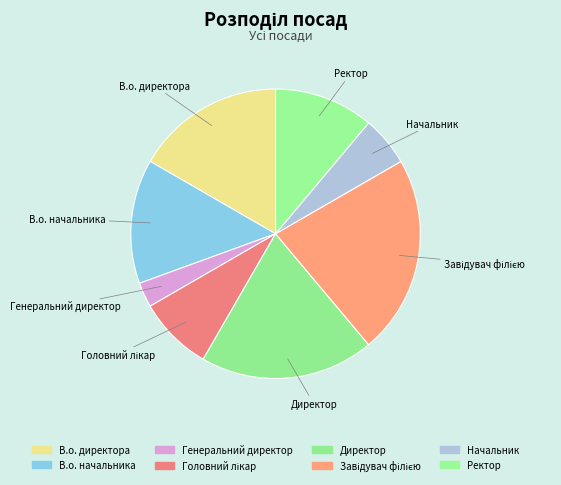

The Начальник slice represents 6% of the pie. True or false?

True